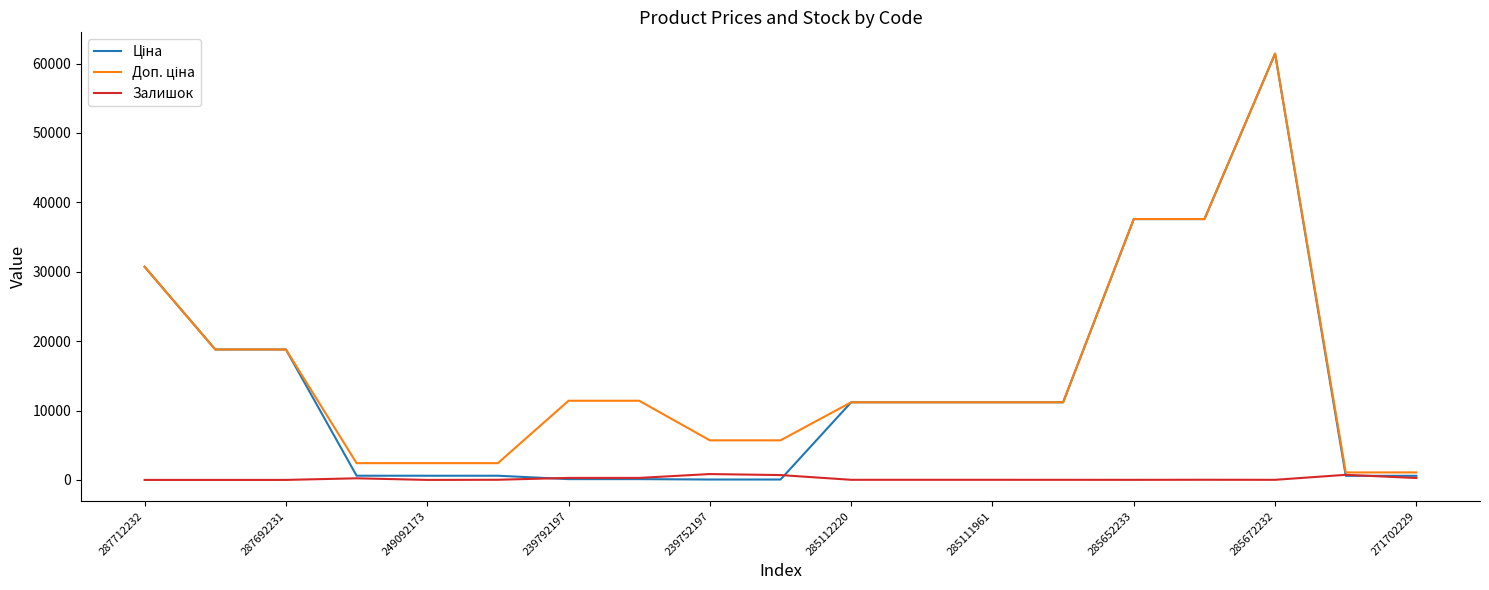

What is the greatest value displayed?

61434.3